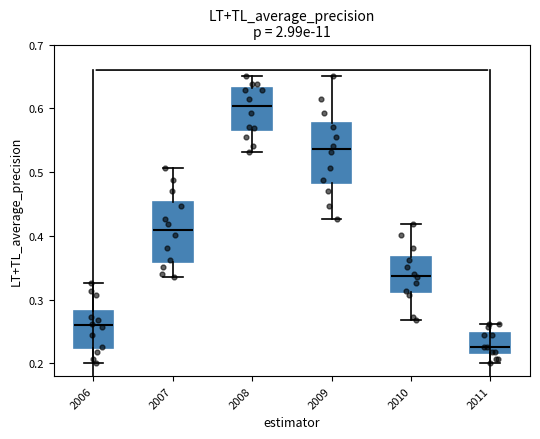

Which box's median line is the highest?

2008